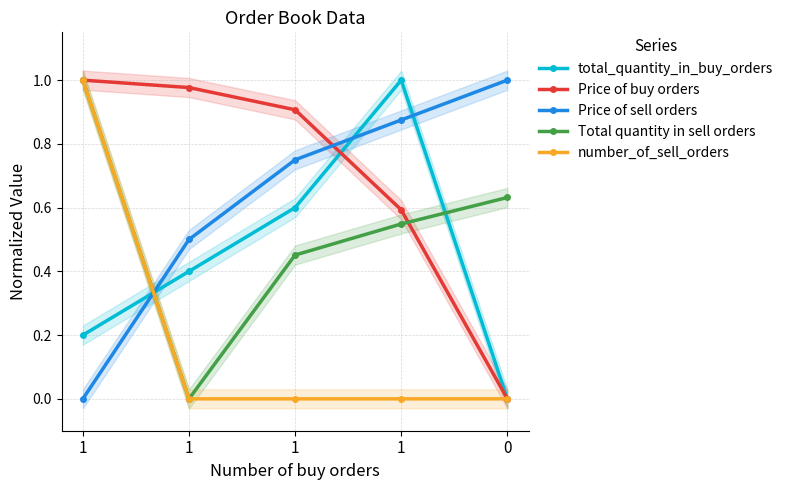

What is the sum of all Price of buy orders values?

3.5